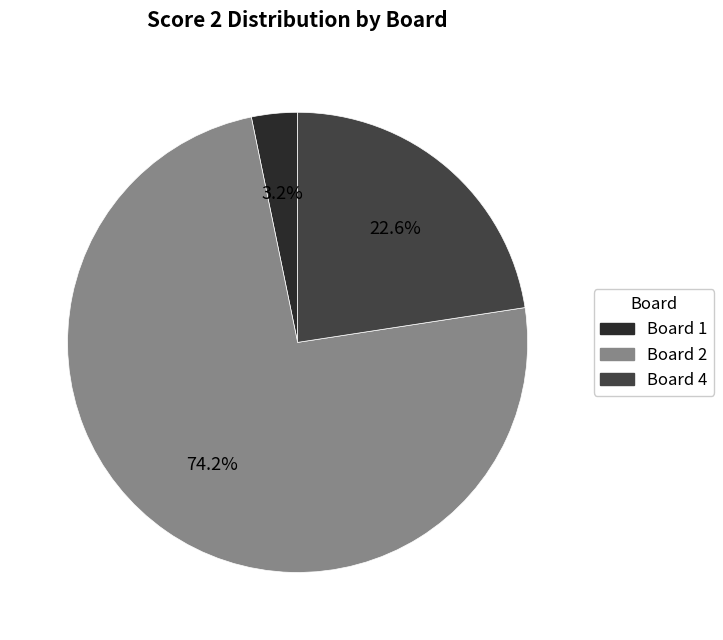

How many slices are in this pie chart?

3